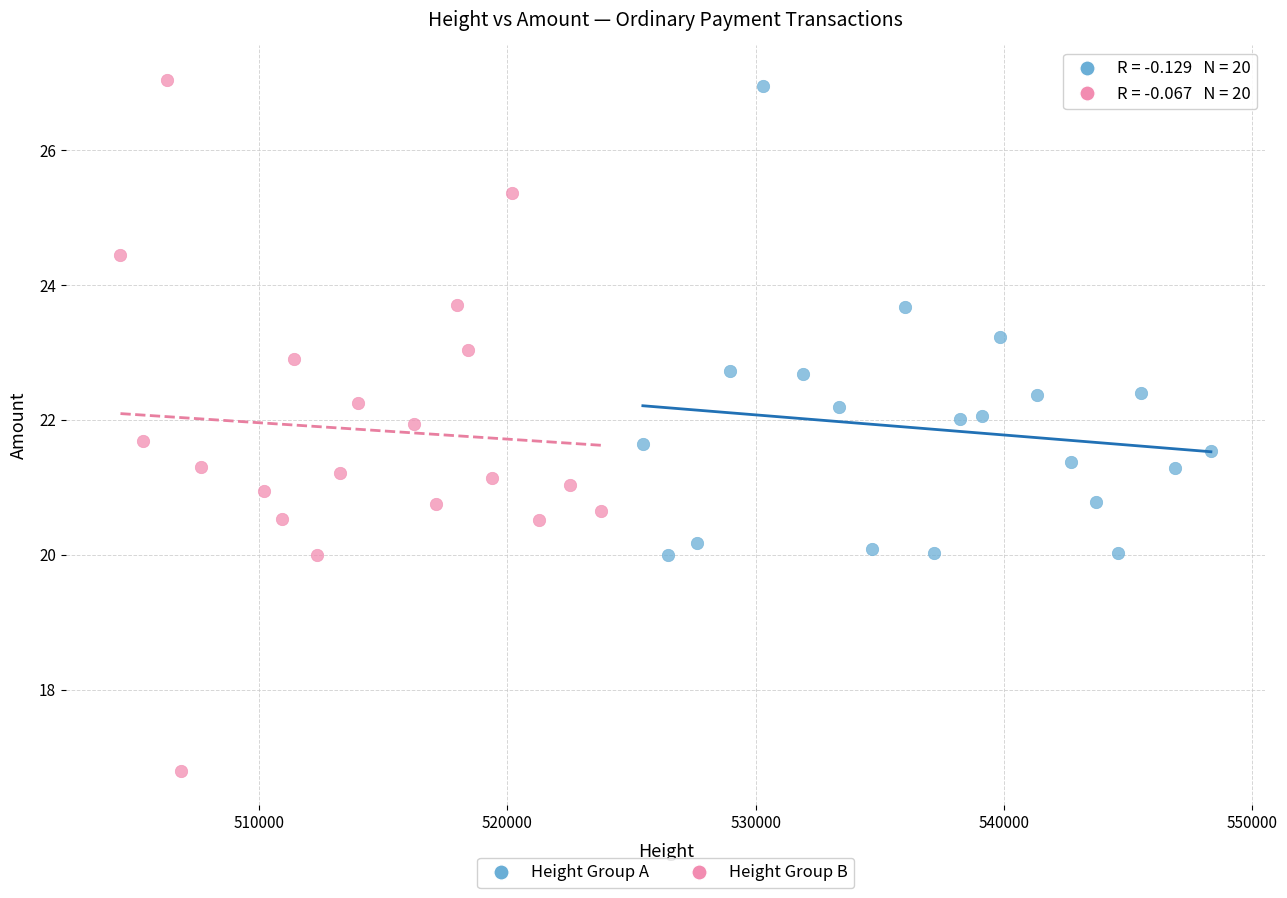

Which series contains the lowest Y value?

Height Group B